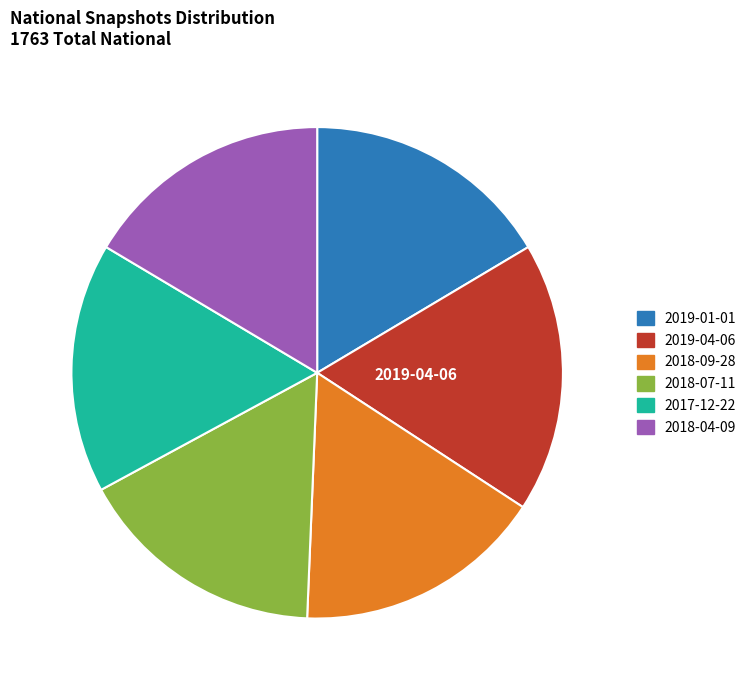

Which slice is the largest?

2019-04-06